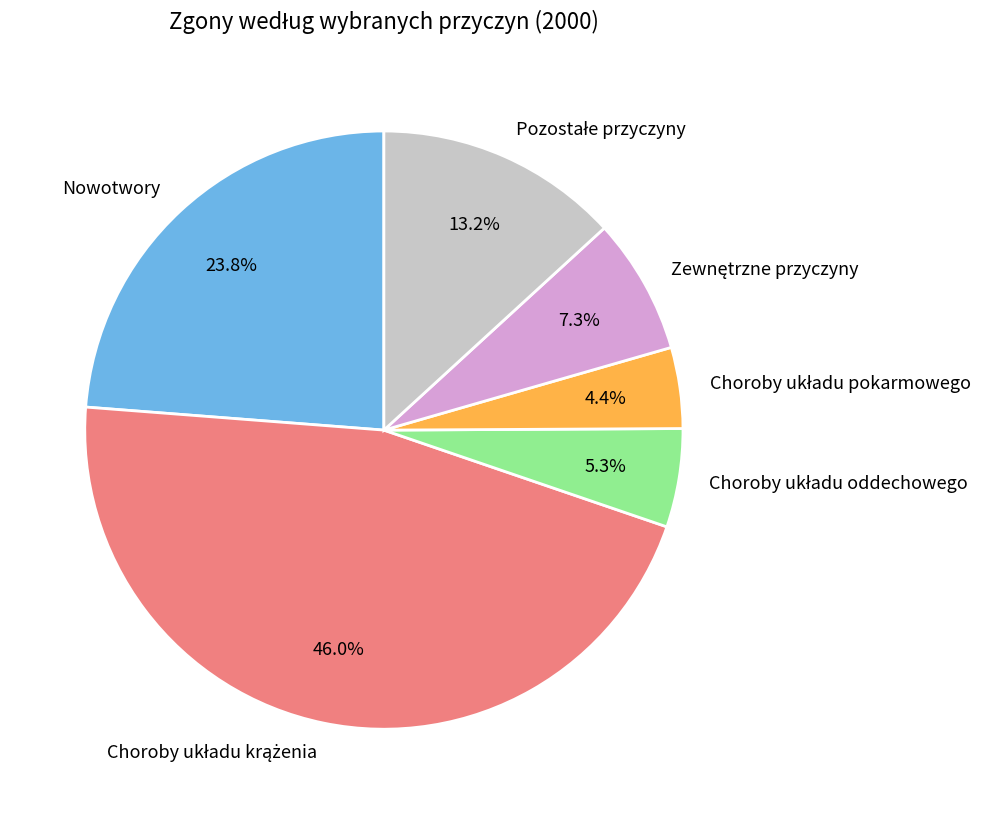

How many segments does this pie chart have?

6